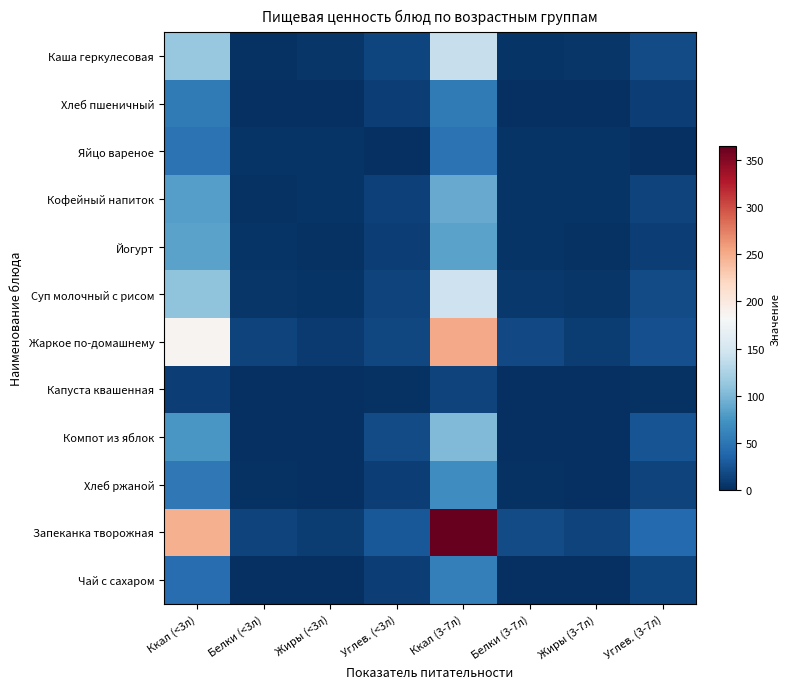

Rank the series at Ккал (<3л) from lowest to highest value.

Капуста квашенная, Чай с сахаром, Яйцо вареное, Хлеб ржаной, Хлеб пшеничный, Компот из яблок, Кофейный напиток, Йогурт, Суп молочный с рисом, Каша геркулесовая, Жаркое по-домашнему, Запеканка творожная